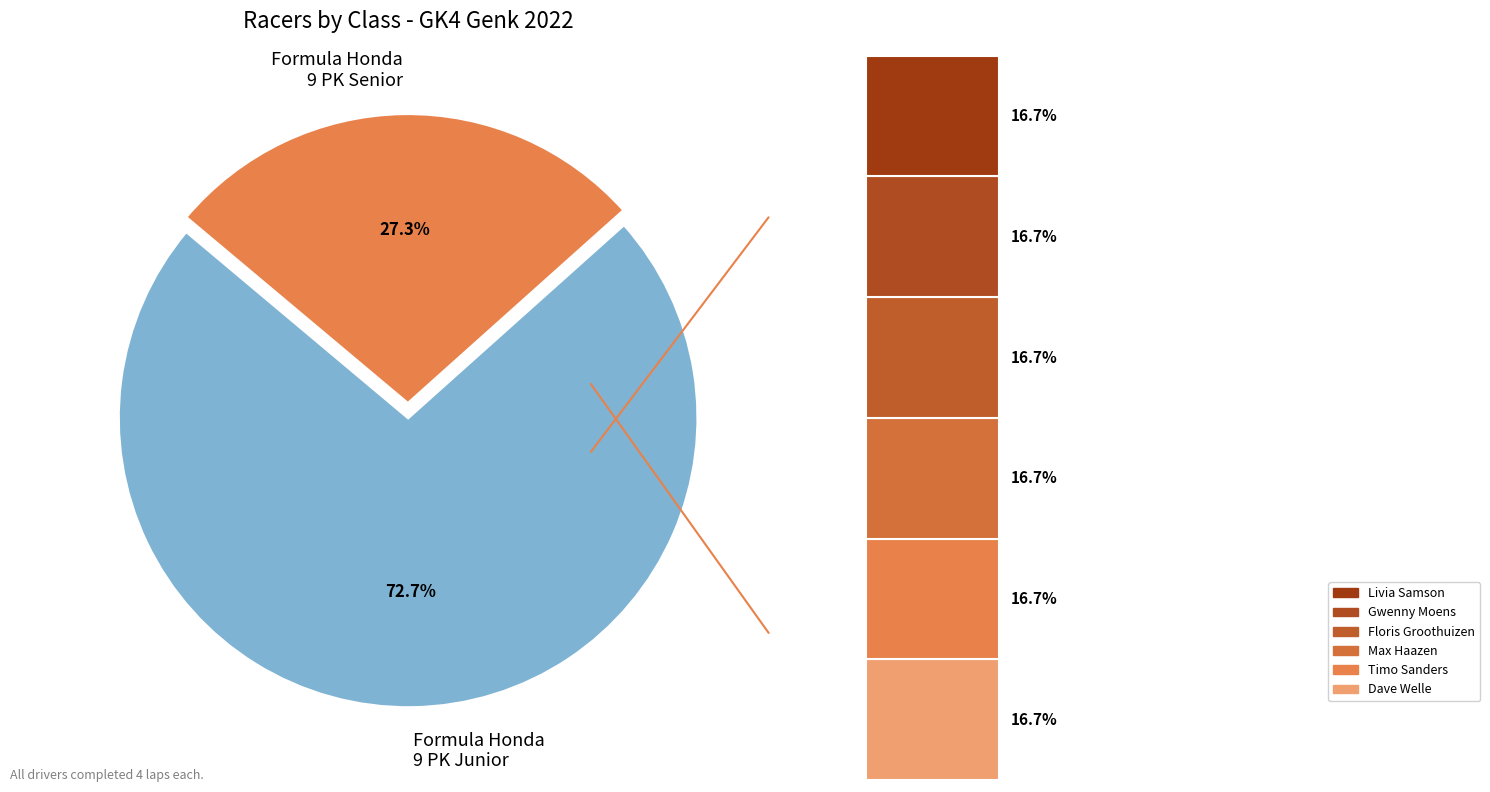

Is 22-GK4 Formula Honda 9 PK Senior the majority of the pie?

No